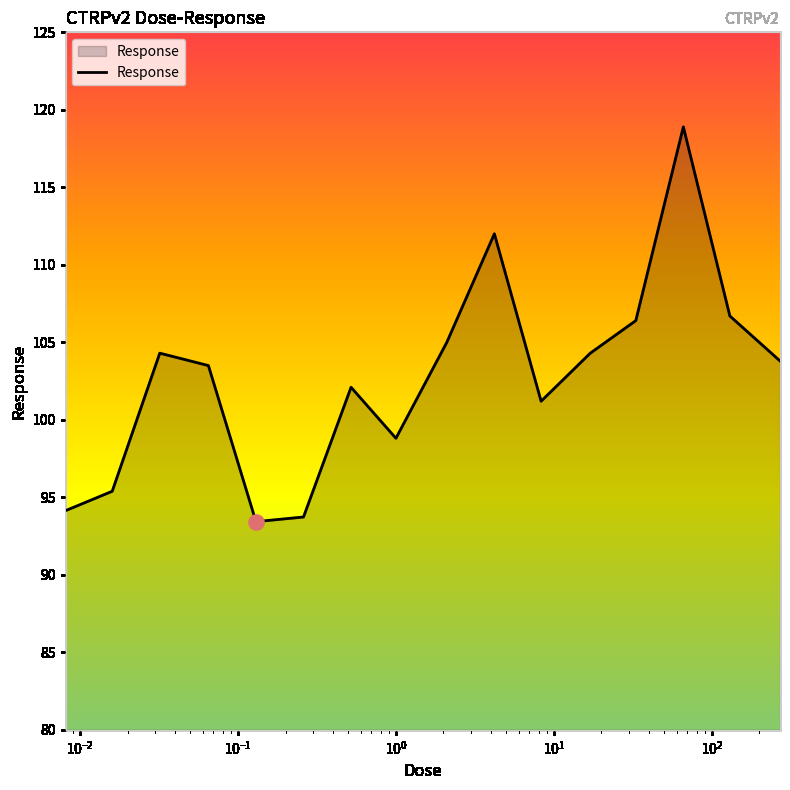

What is the difference between the maximum and minimum values?

25.5